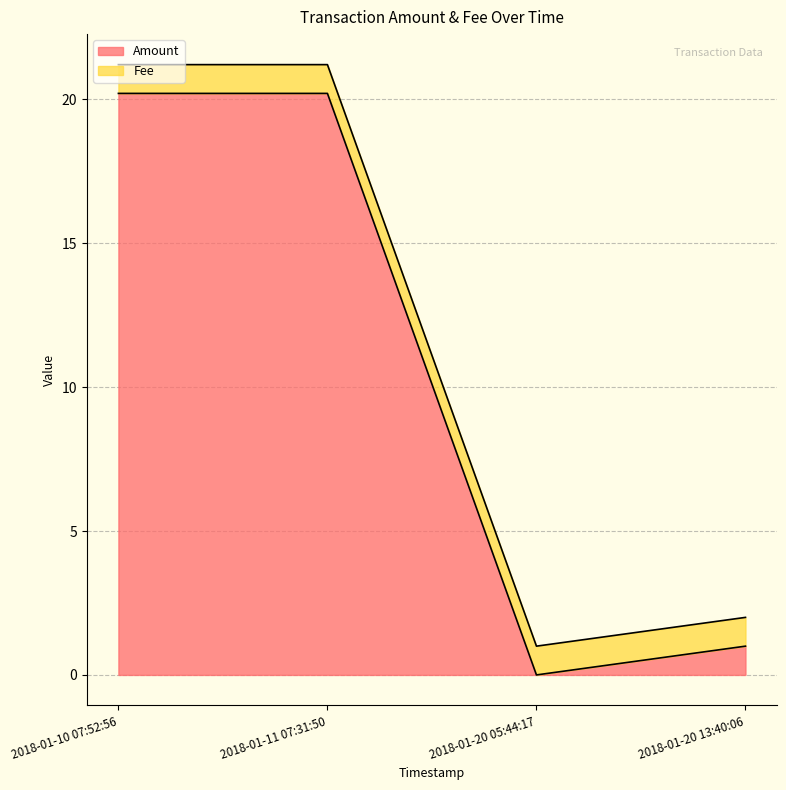

Which label corresponds to the largest value in the chart?

2018-01-10 07:52:56